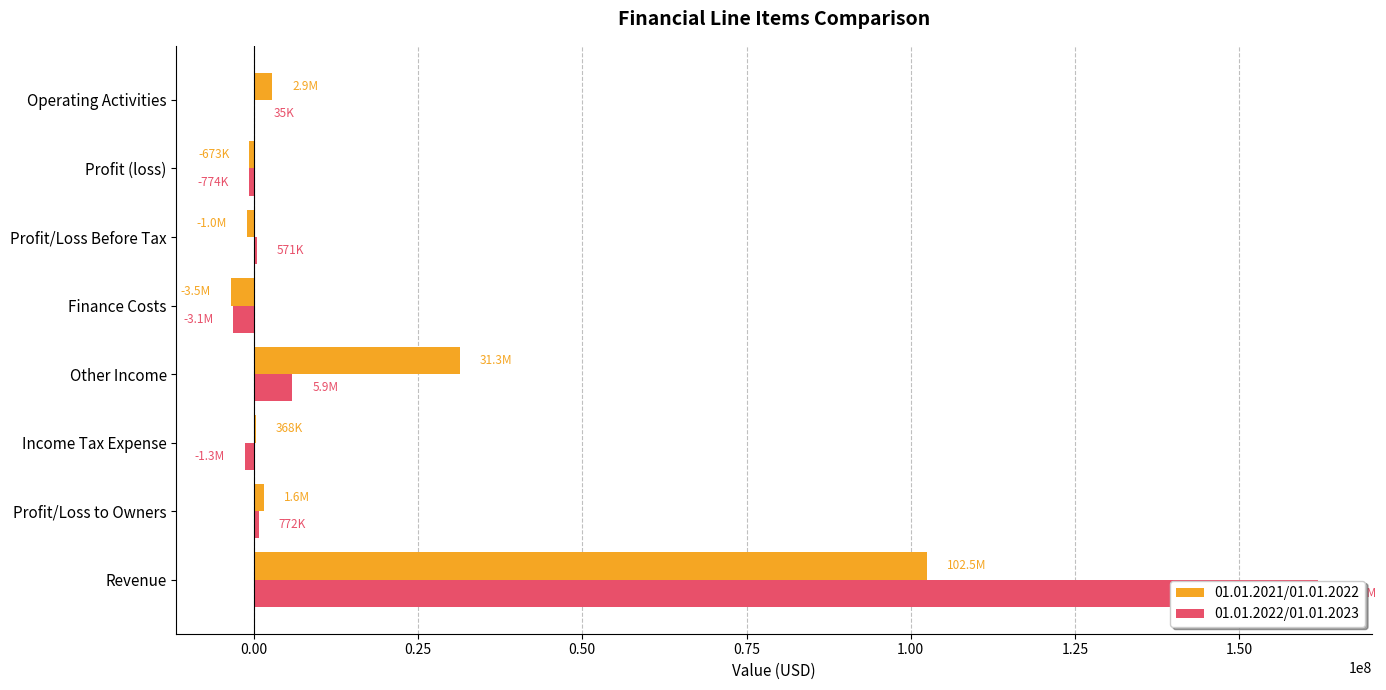

Which series has the largest range (max minus min)?

01.01.2022/01.01.2023